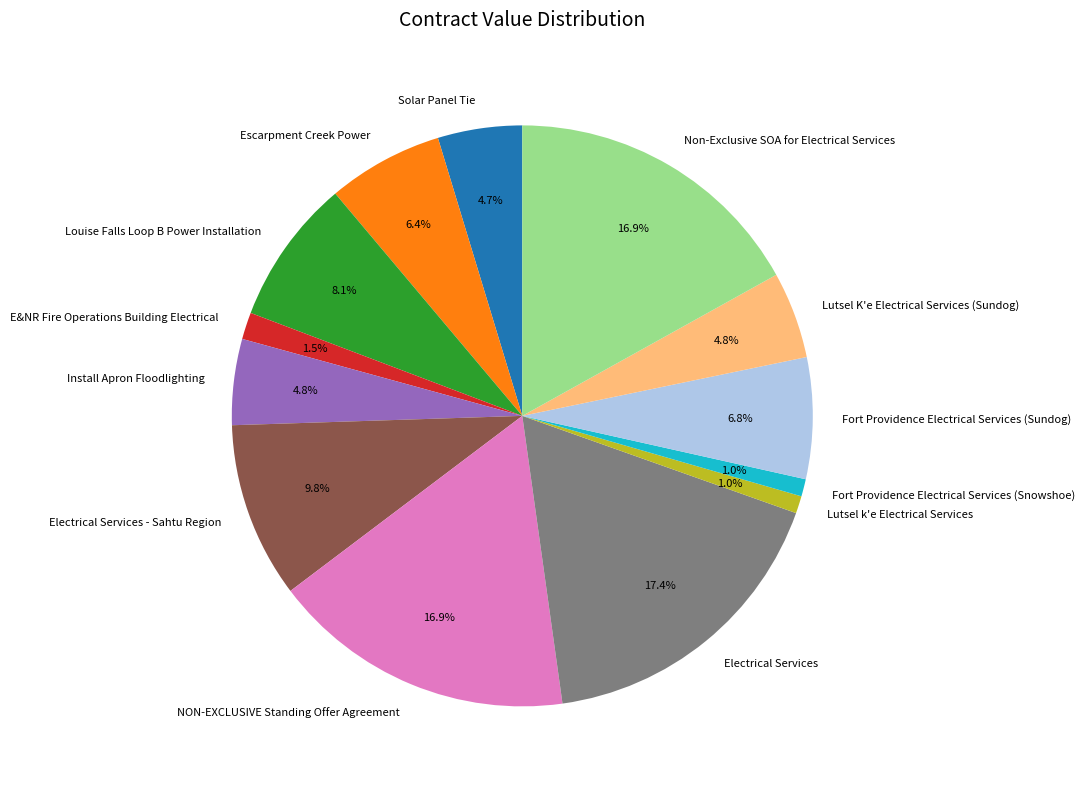

To the nearest percent, what percentage of the pie is Louise Falls Loop B Power Installation?

8%